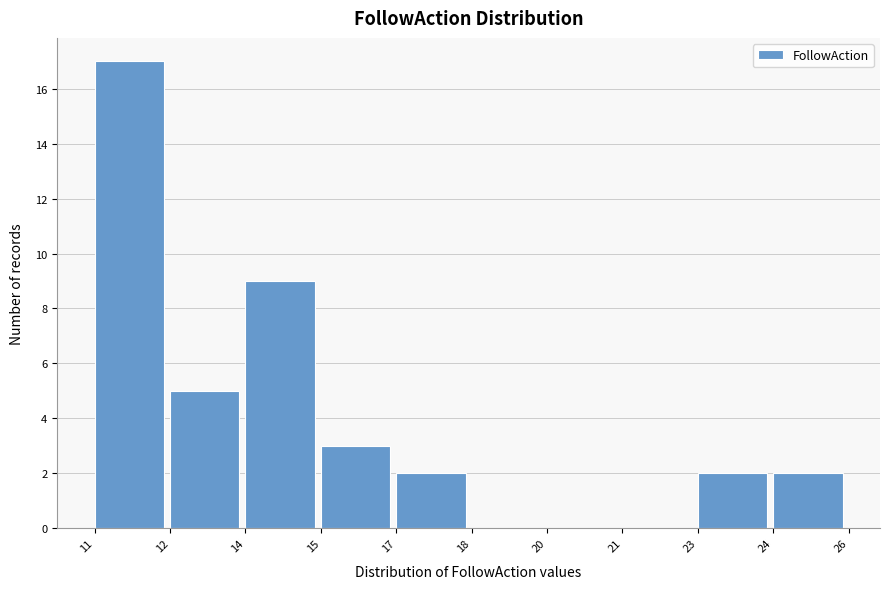

Reading right to left, extract all data points from this chart.

24=2	23=2	21=0	20=0	18=0	17=2	15=3	14=9	12=5	11=17